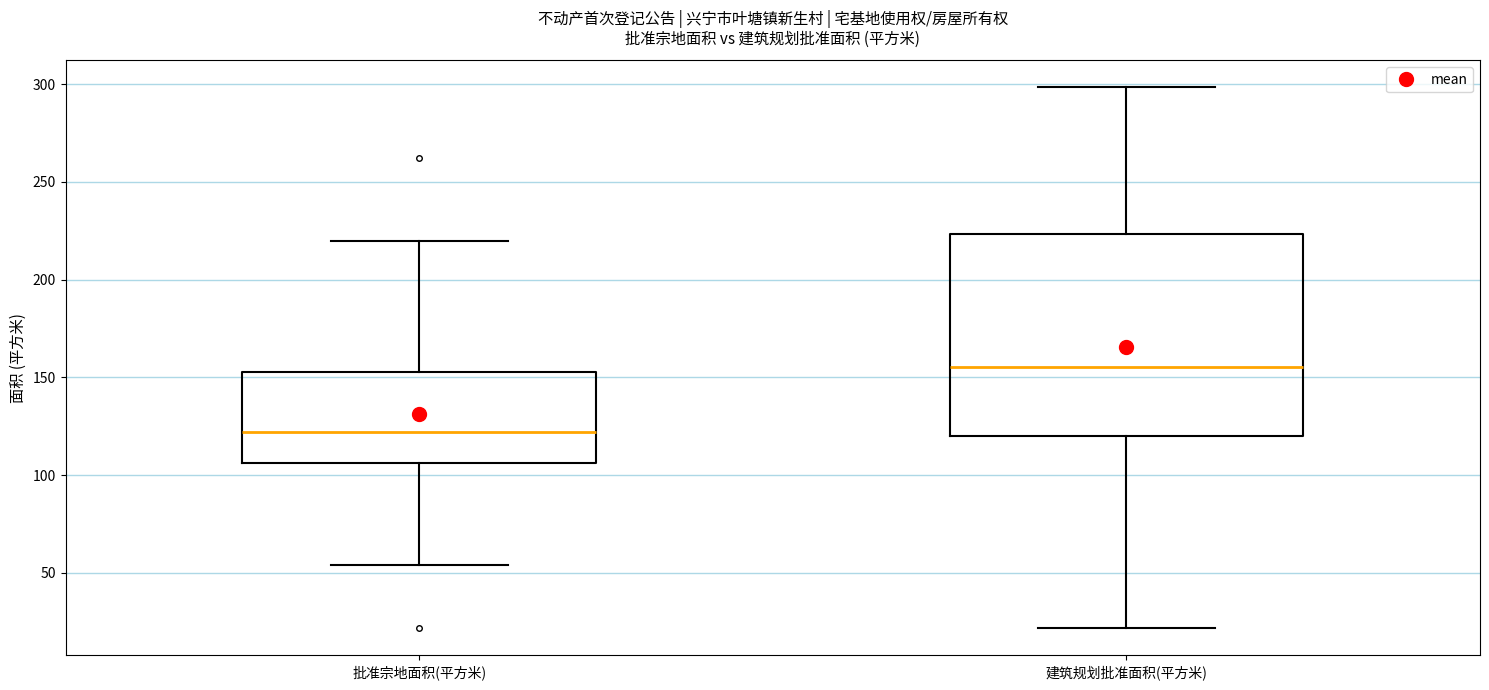

Where does the upper whisker of the box for 批准宗地面积(平方米) end on the y-axis? The values are not printed on the chart, so give them approximately, as read against the axis.

220